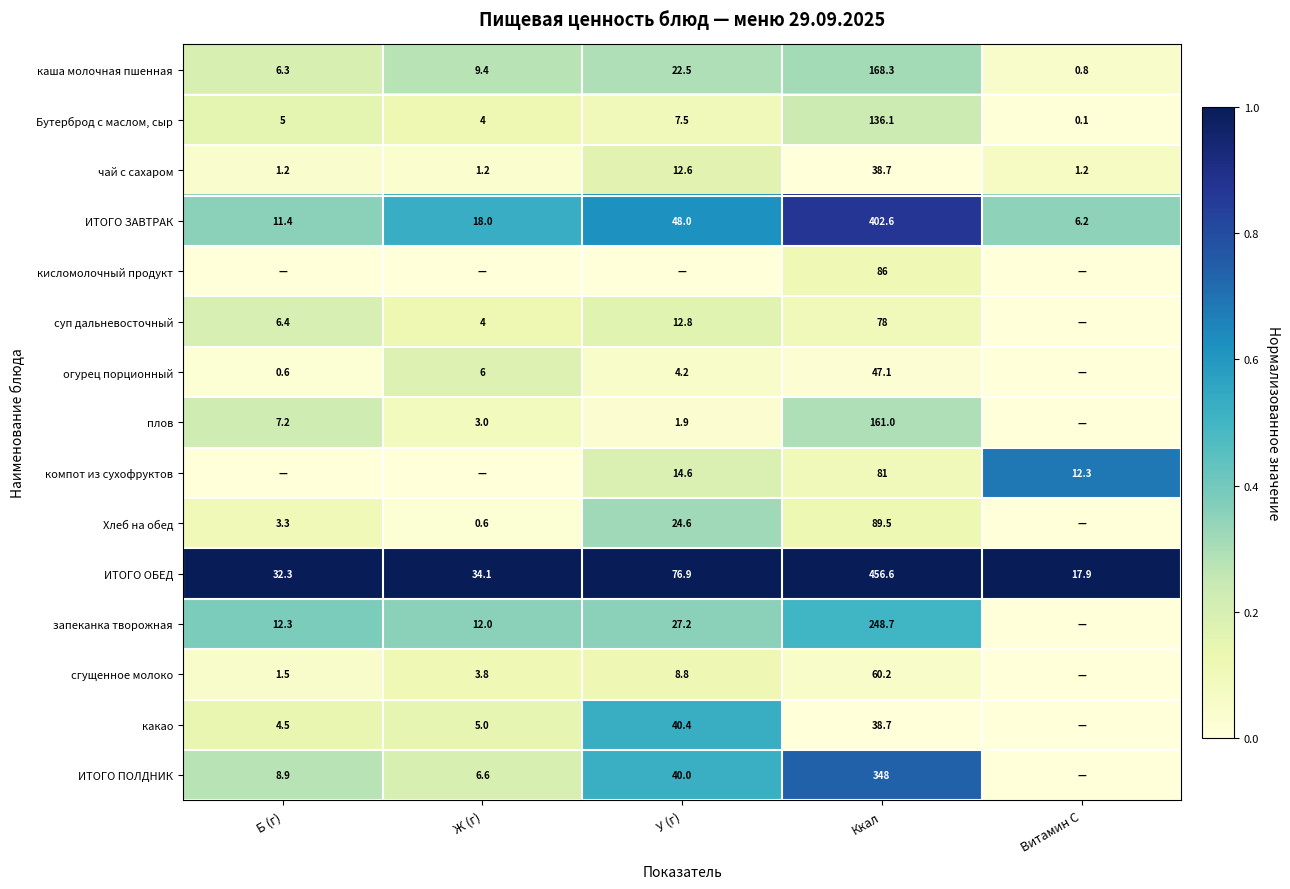

What is the sum of the ИТОГО ОБЕД values at Б (г) and Витамин С?

50.2